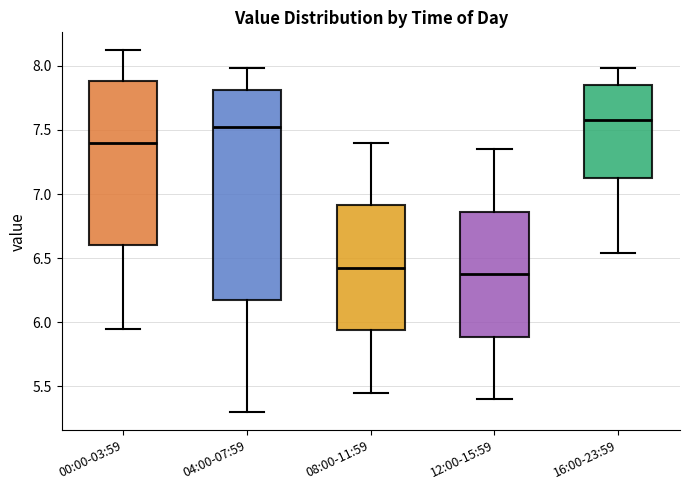

Reading left to right, read every box against the y-axis: the position of its median line, the range the box covers, and the ends of its whiskers. The values are not printed on the chart, so give them approximately, as read against the axis.

00:00-03:59: median 7.40, box 6.60 to 7.90, whiskers 5.95 to 8.10
04:00-07:59: median 7.55, box 6.20 to 7.80, whiskers 5.30 to 8.00
08:00-11:59: median 6.45, box 5.95 to 6.90, whiskers 5.45 to 7.40
12:00-15:59: median 6.40, box 5.90 to 6.85, whiskers 5.40 to 7.35
16:00-23:59: median 7.60, box 7.15 to 7.85, whiskers 6.55 to 8.00